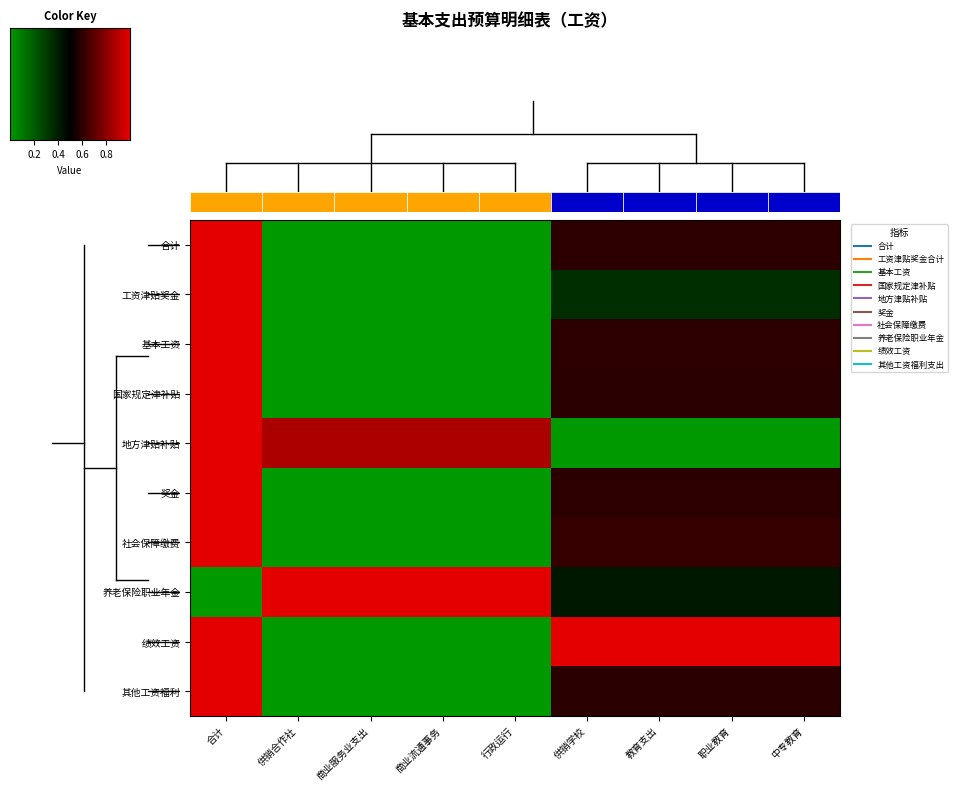

Reading right to left, what are all the values shown in this chart?

合计: 0.6	0.6	0.6	0.6	0.0	0.0	0.0	0.0	1.0
工资津贴奖金合计: 0.3	0.3	0.3	0.3	0.0	0.0	0.0	0.0	1.0
基本工资: 0.6	0.6	0.6	0.6	0.0	0.0	0.0	0.0	1.0
国家规定津补贴: 0.6	0.6	0.6	0.6	0.0	0.0	0.0	0.0	1.0
地方津贴补贴: 0.0	0.0	0.0	0.0	0.9	0.9	0.9	0.9	1.0
奖金: 0.6	0.6	0.6	0.6	0.0	0.0	0.0	0.0	1.0
社会保障缴费: 0.6	0.6	0.6	0.6	0.0	0.0	0.0	0.0	1.0
养老保险职业年金: 0.4	0.4	0.4	0.4	1.0	1.0	1.0	1.0	0.0
绩效工资: 1.0	1.0	1.0	1.0	0.0	0.0	0.0	0.0	1.0
其他工资福利支出: 0.6	0.6	0.6	0.6	0.0	0.0	0.0	0.0	1.0